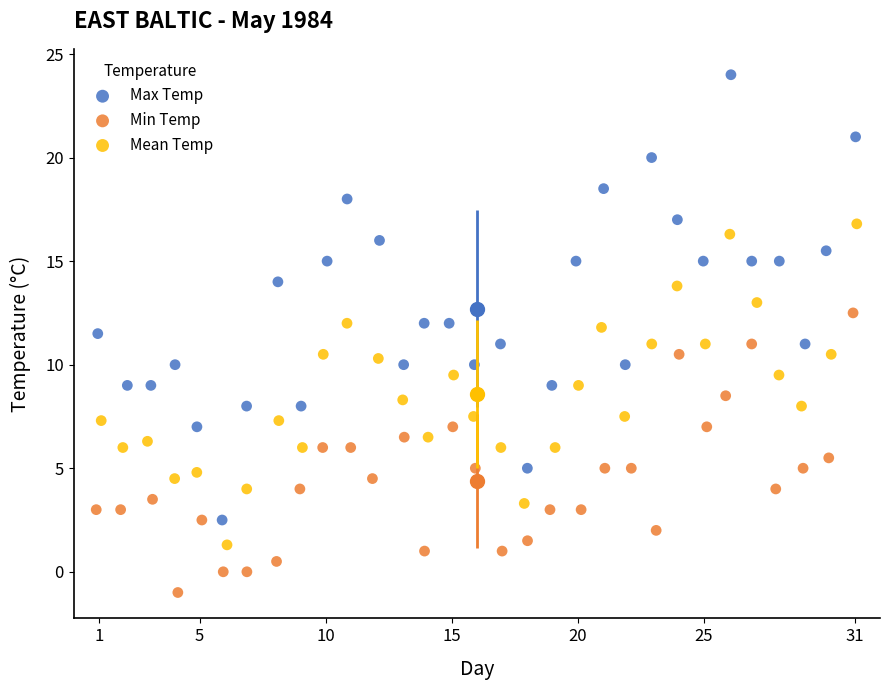

What are all the series names shown in the legend?

Max Temp, Min Temp, Mean Temp